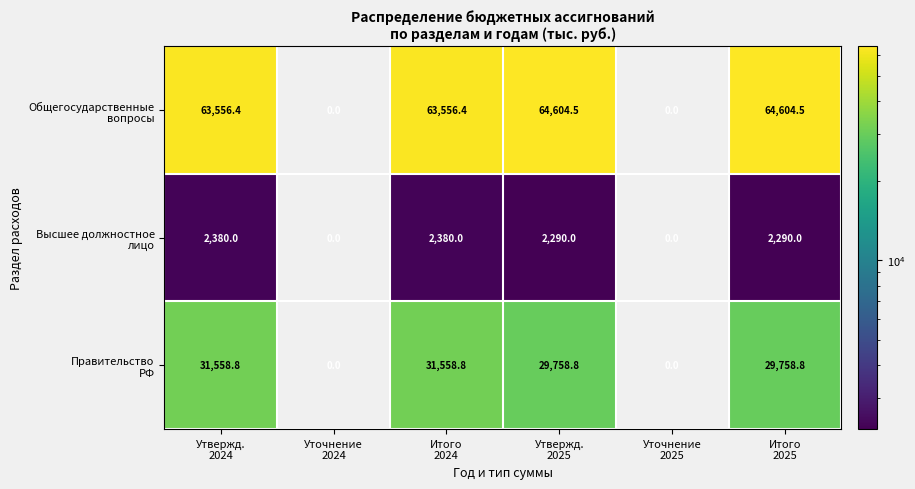

At how many categories does at least one series exceed 26806?

4